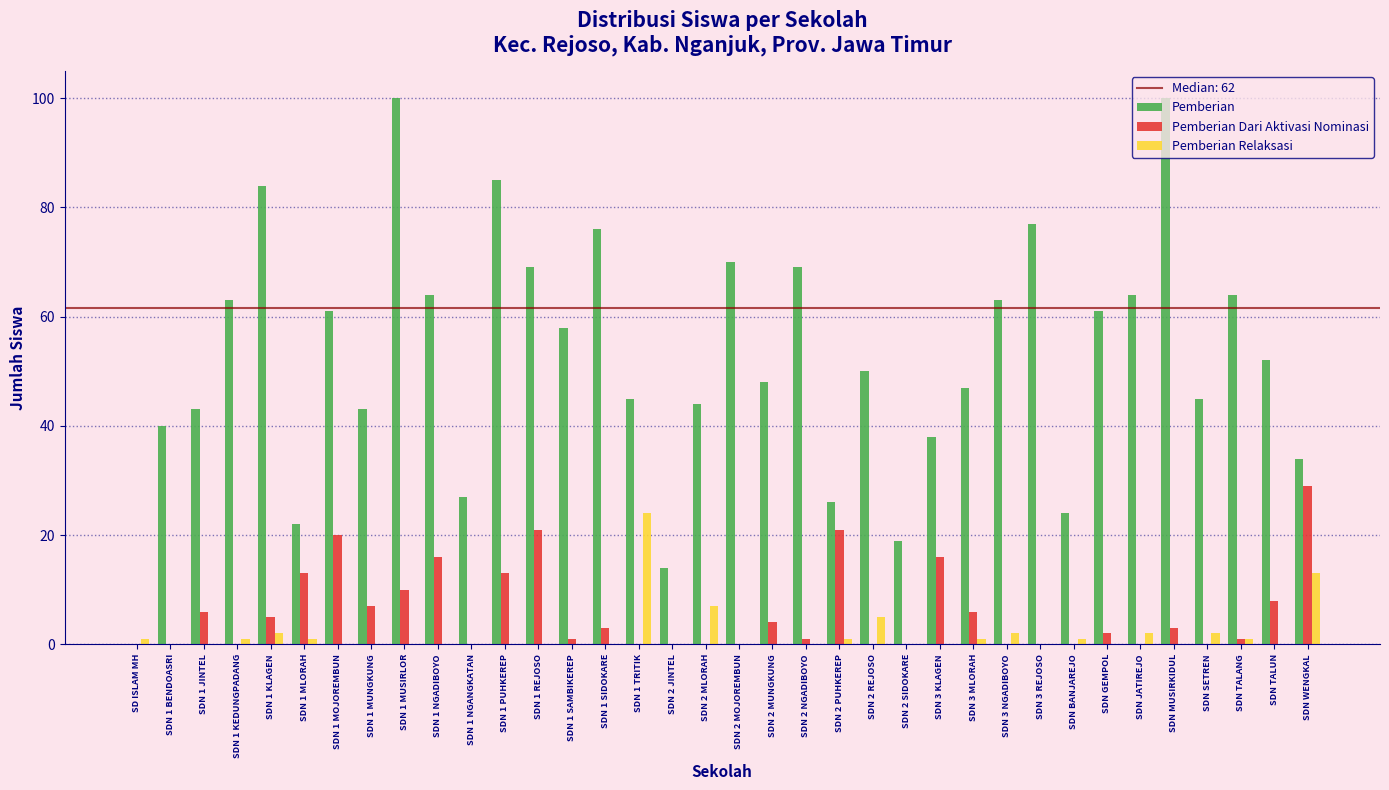

Which series changed the most between SDN 1 NGANGKATAN and SDN TALANG?

Pemberian